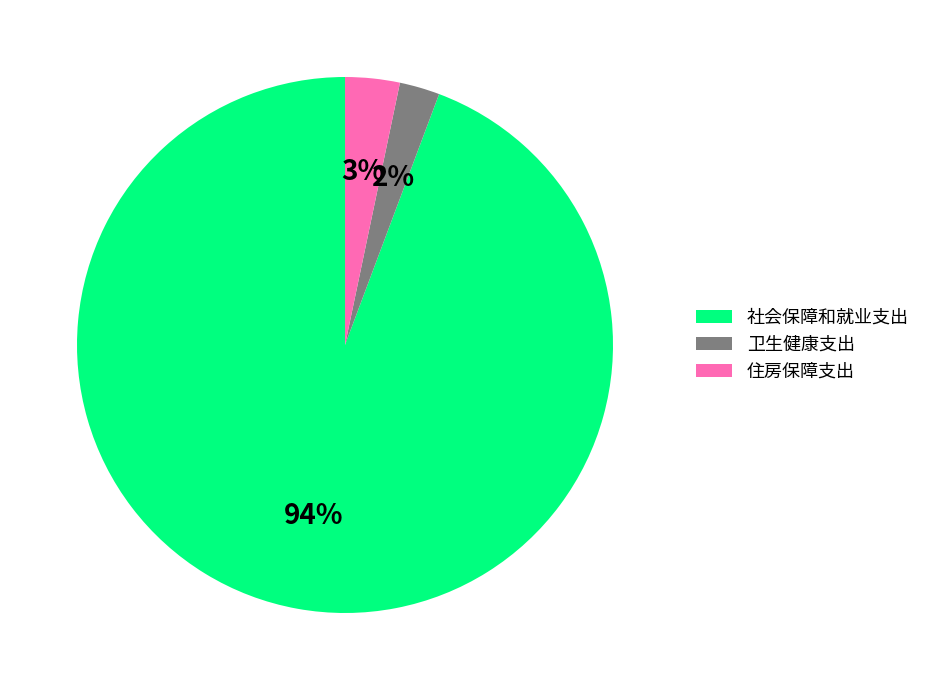

Which has a higher value, 住房保障支出 or 社会保障和就业支出?

社会保障和就业支出